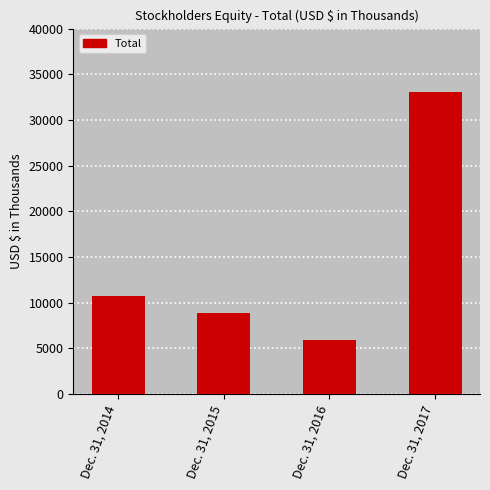

Between Dec. 31, 2017 and Dec. 31, 2016, which is larger?

Dec. 31, 2017